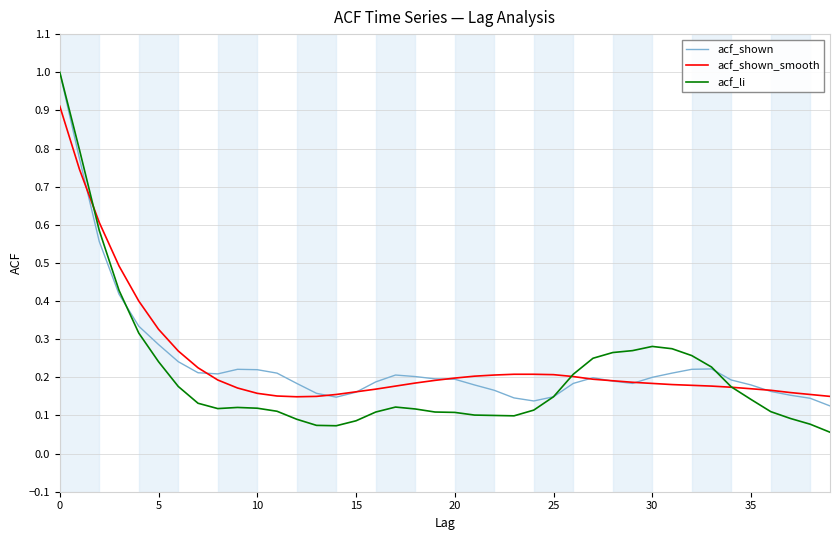

Which series has the largest range (max minus min)?

acf_li